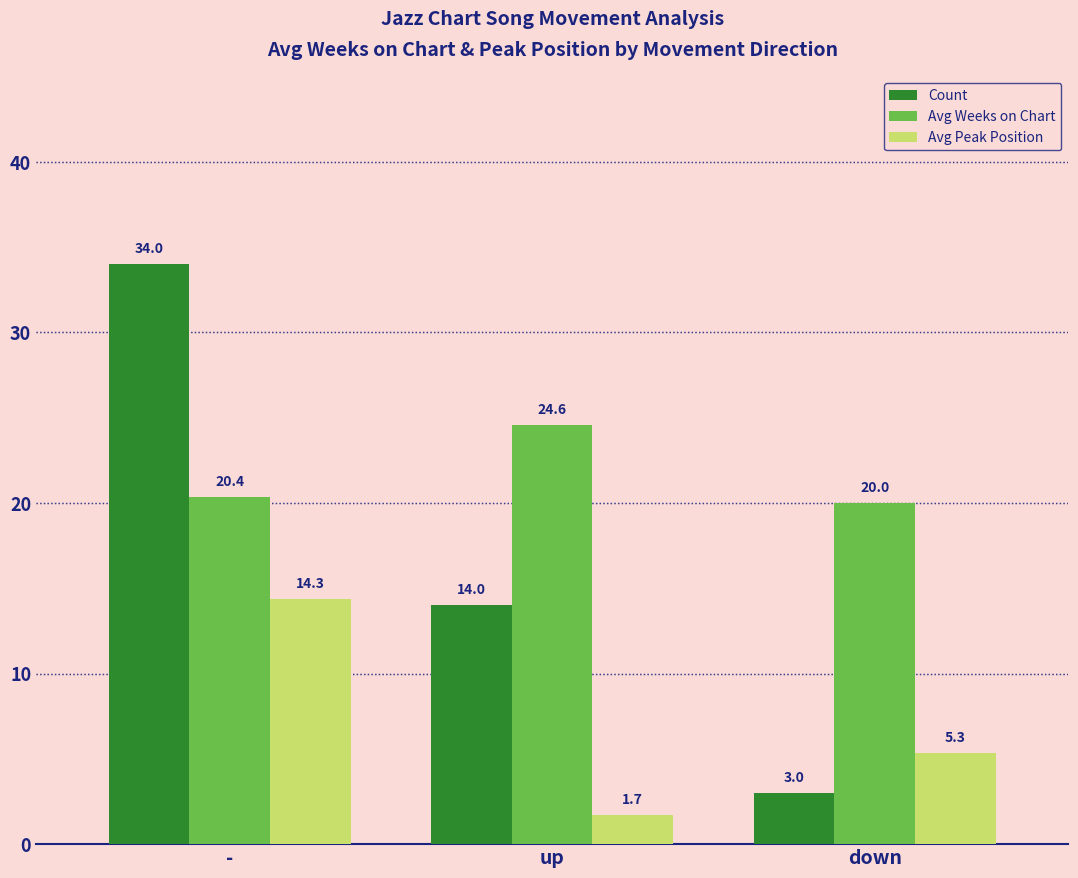

Which series has the largest total across all categories?

Avg Weeks on Chart